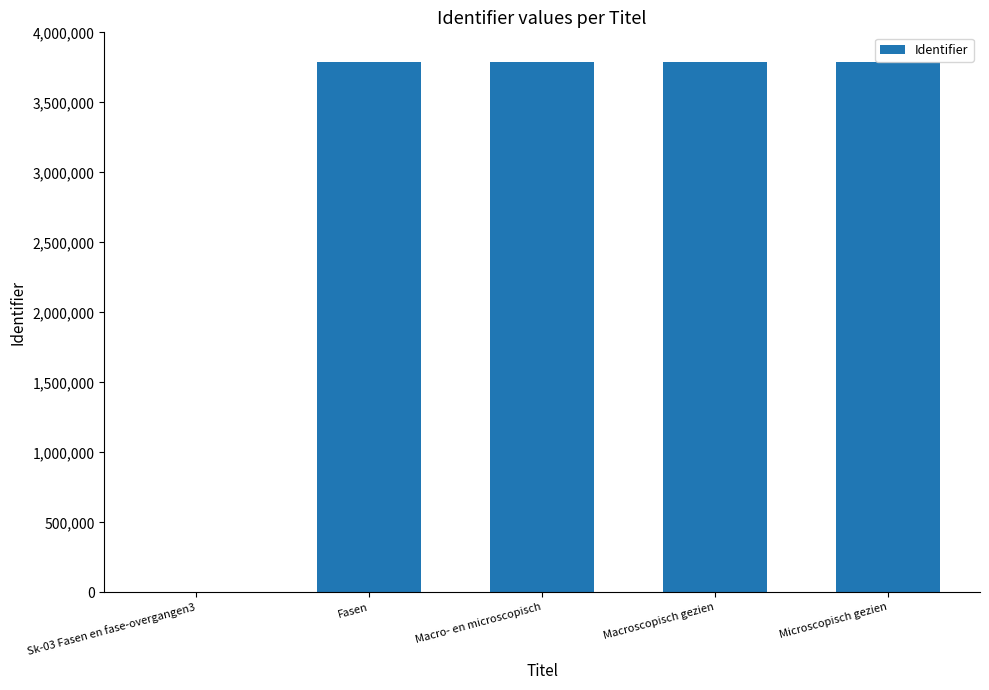

Is it true that the value at Sk-03 Fasen en fase-overgangen3 is 2562004?

False